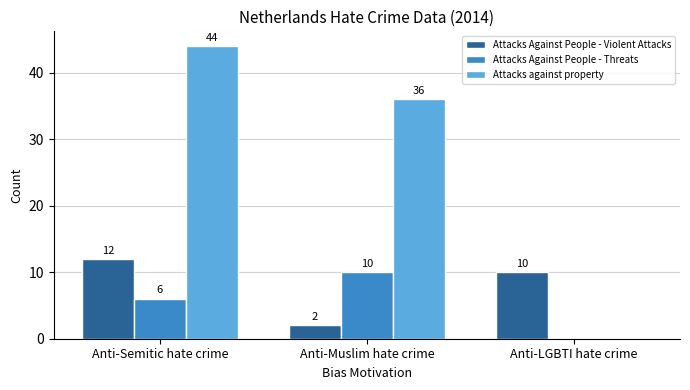

Read the Attacks against property value at Anti-Muslim hate crime, to the nearest 10.

40